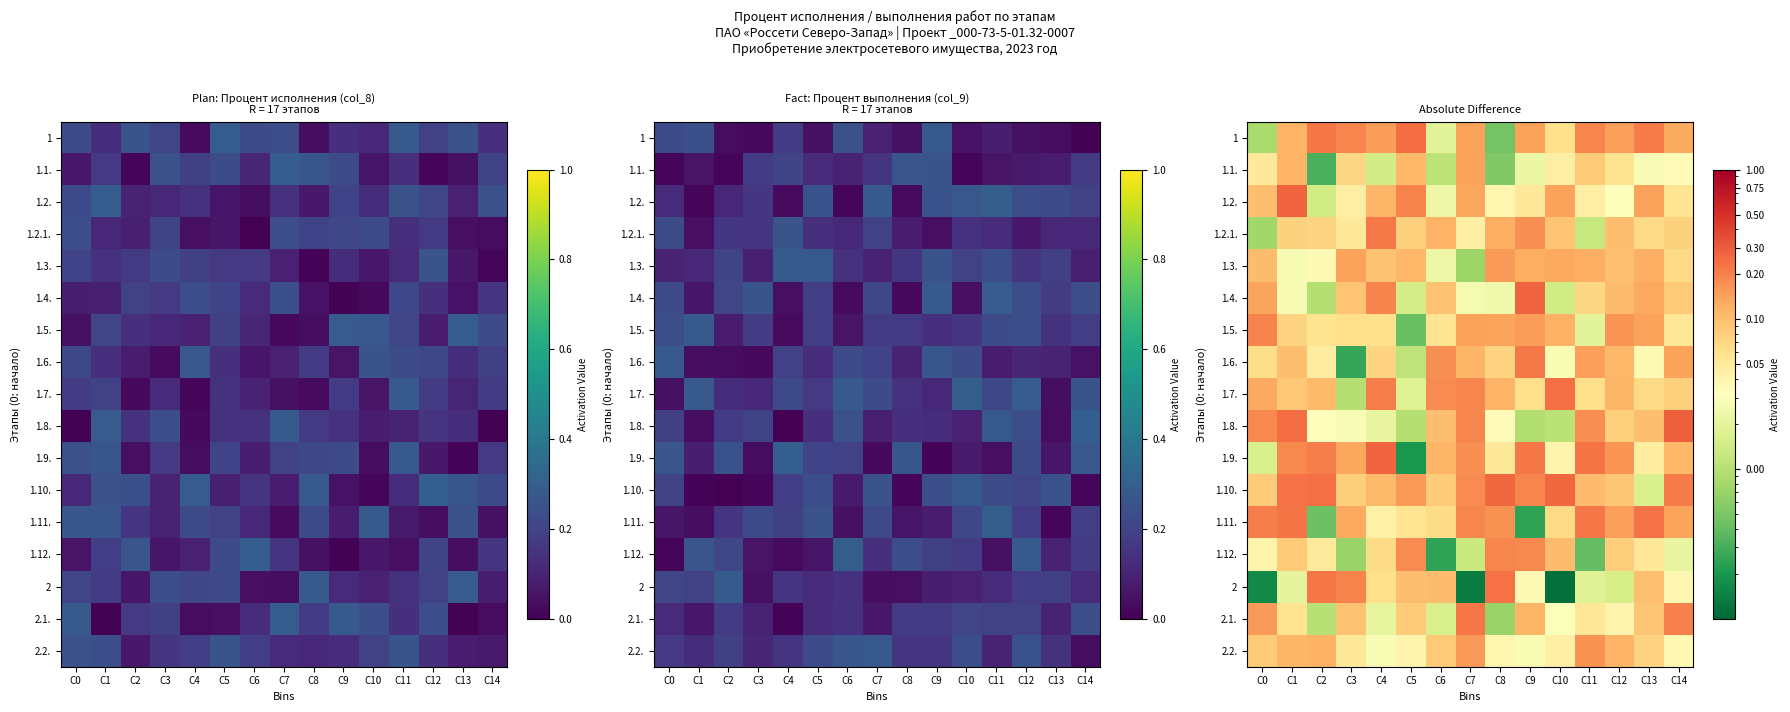

Is it true that 1 equals 0.2 at C2?

True